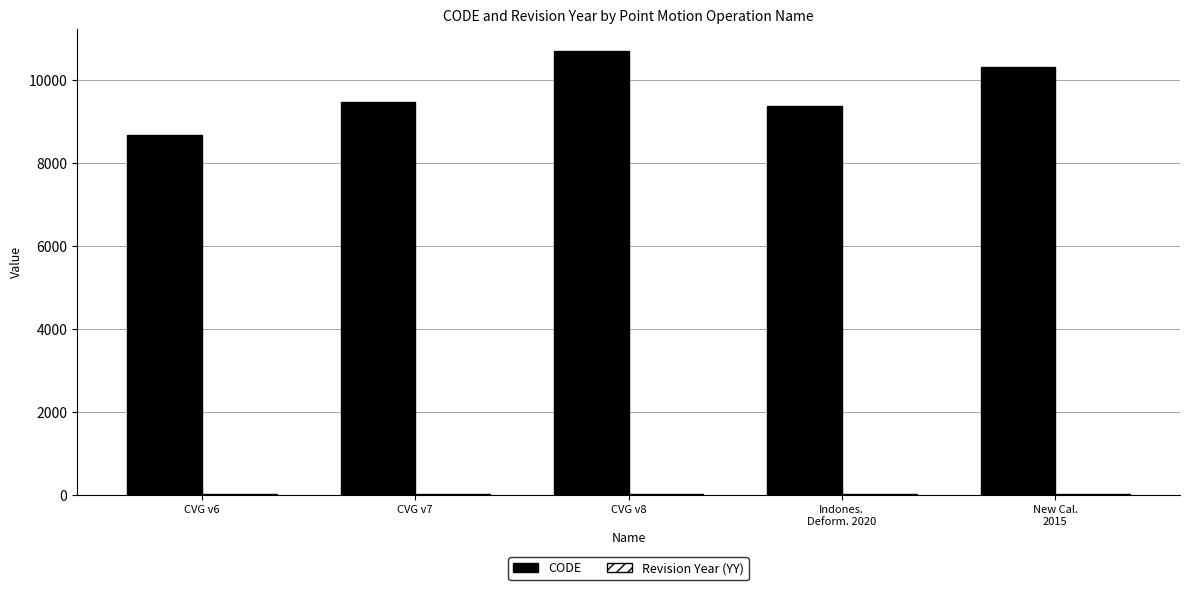

Which series has the widest spread of values?

CODE